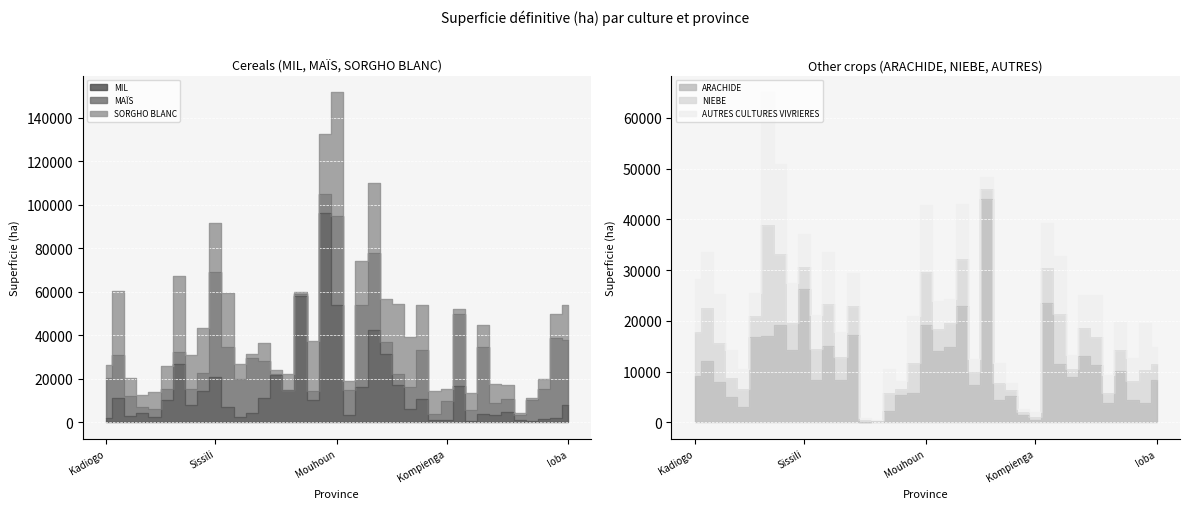

How many values in the AUTRES CULTURES VIVRIERES series are below 5479?

19